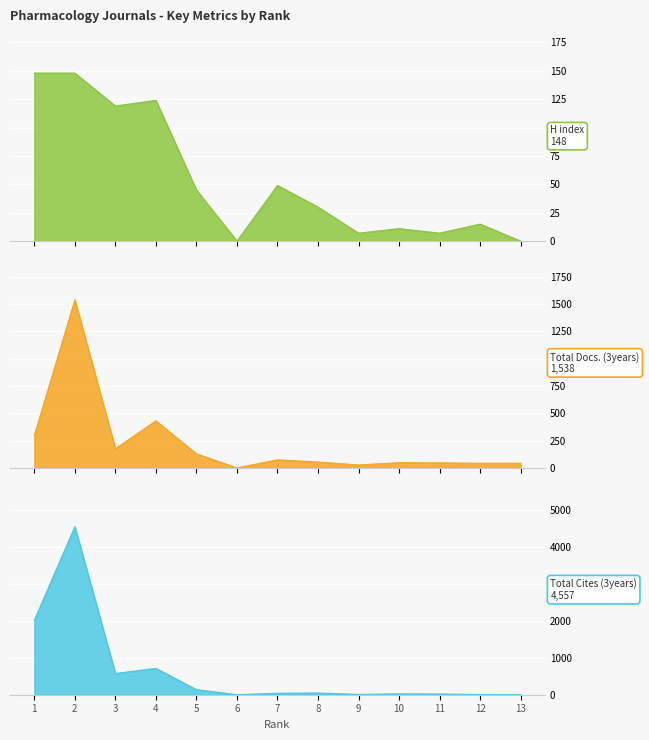

Which label corresponds to the smallest value in the chart?

6